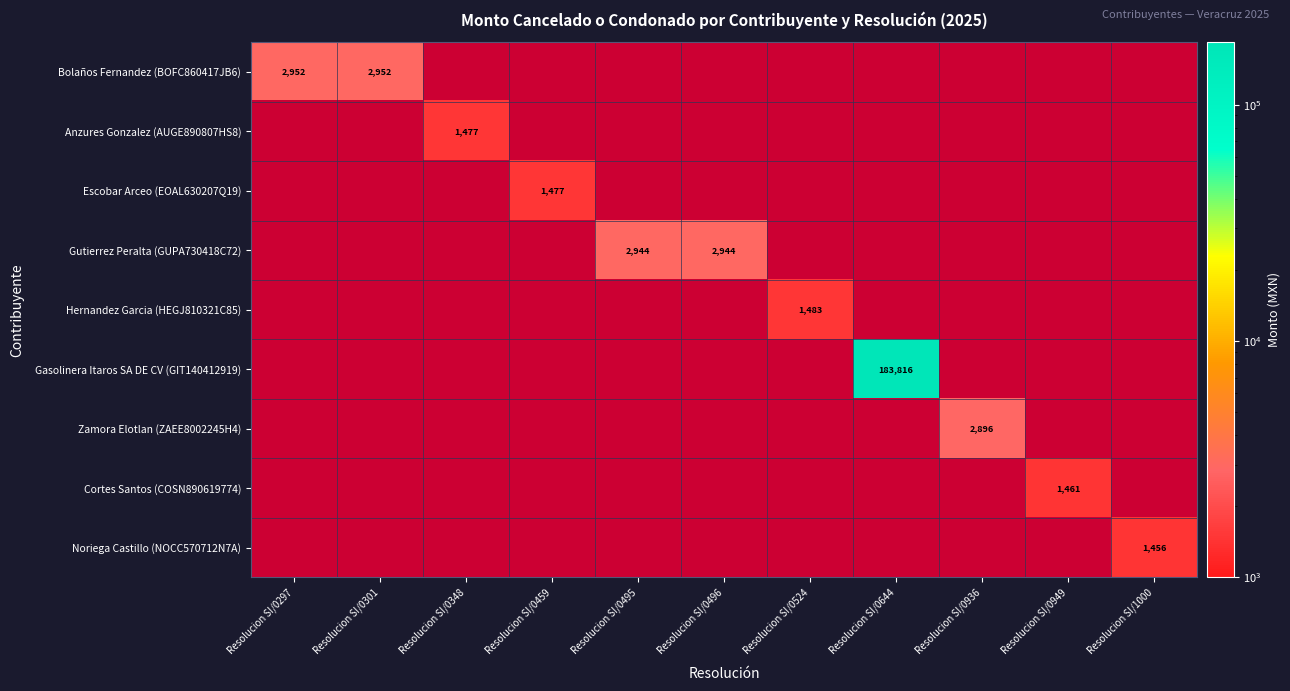

Is the value of Noriega Castillo (NOCC570712N7A) at Resolucion SI/0495 greater than the value of Anzures Gonzalez (AUGE890807HS8) at Resolucion SI/0496?

No